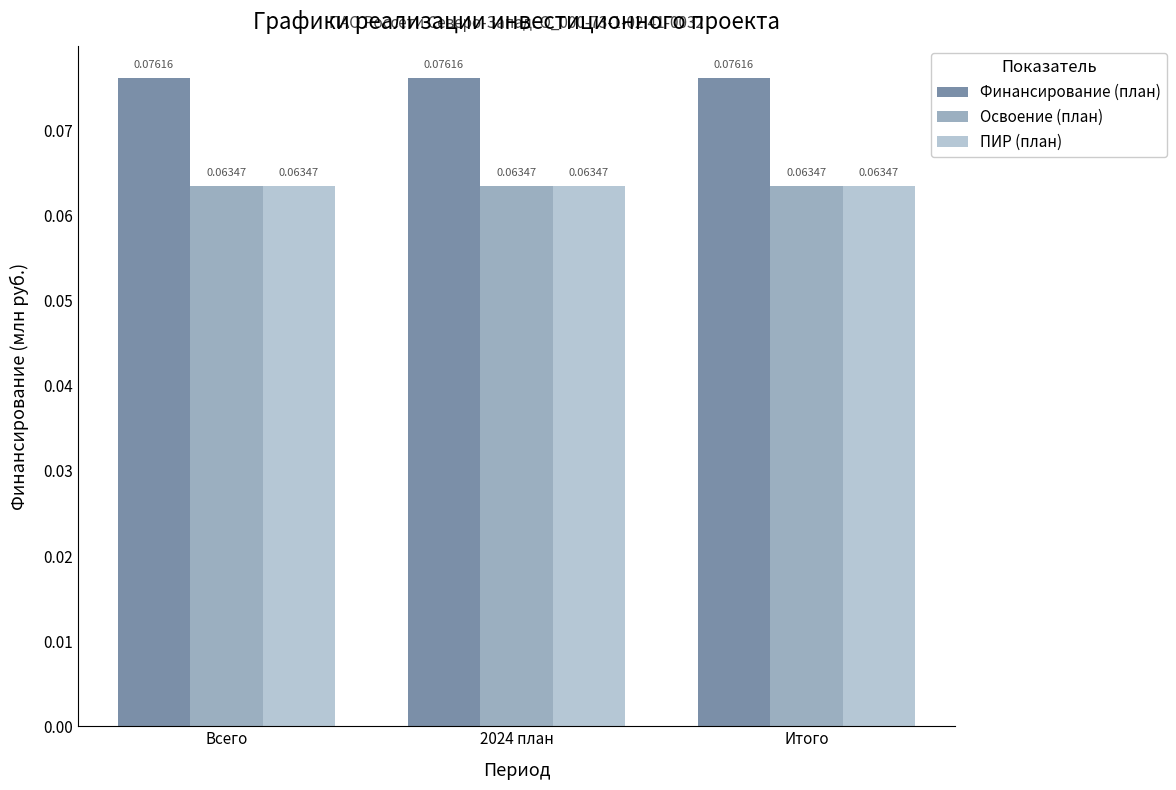

At how many categories does at least one series exceed 0?

3